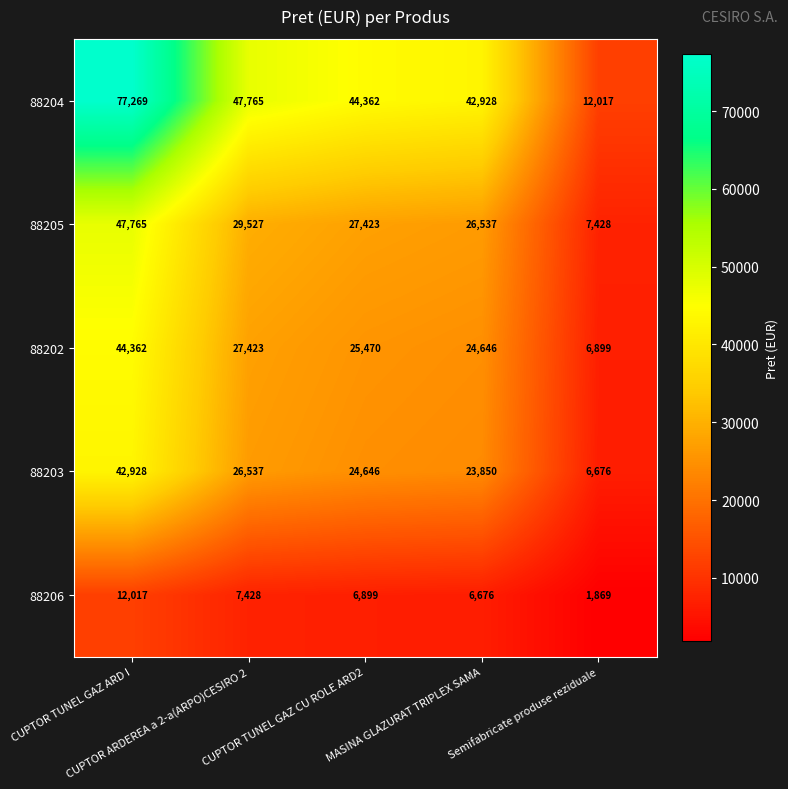

Which series has the largest range (max minus min)?

88204